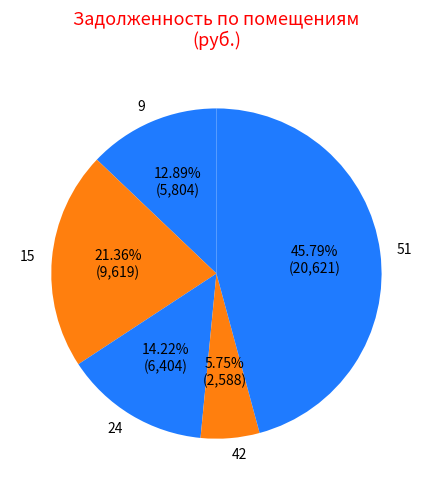

What is the total percentage of 51 and 9?

58.7%